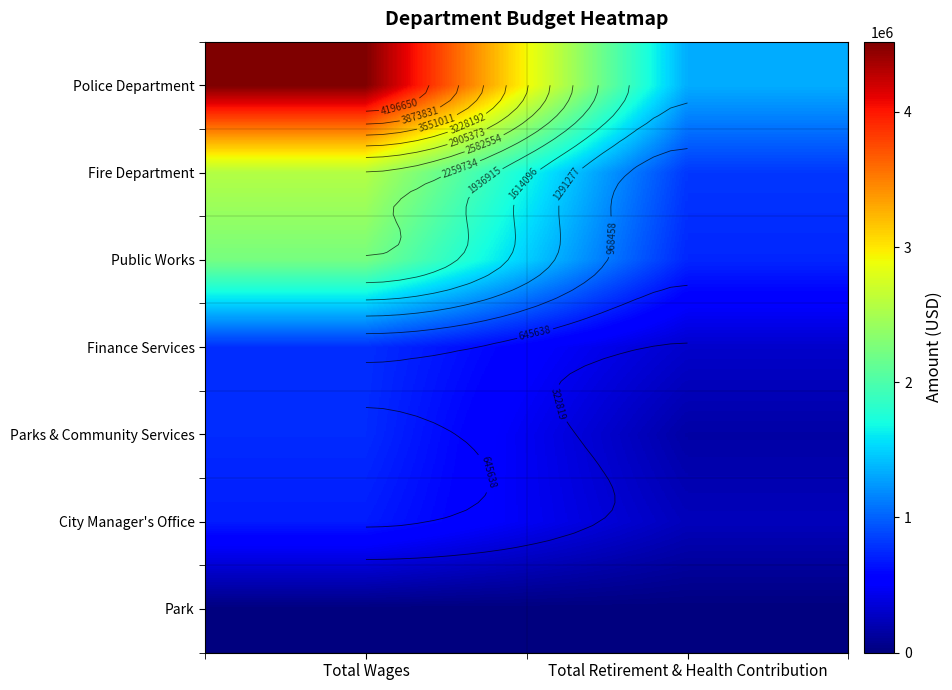

What is the sum of all Finance Services values?

1078438